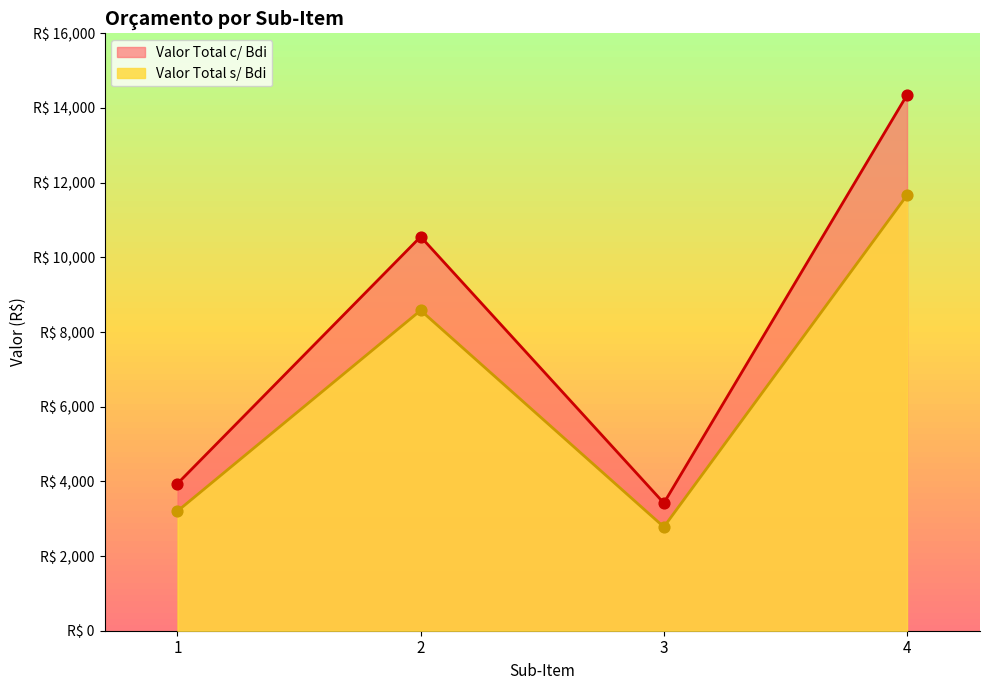

Which series reaches the minimum Y coordinate?

Valor Total s/ Bdi